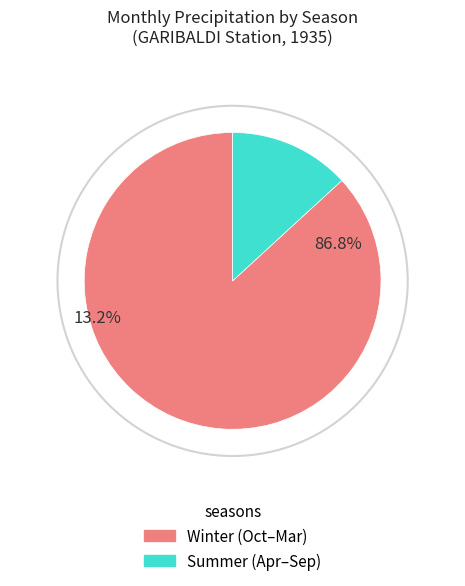

Is it true that 1 is 21% of the pie?

False